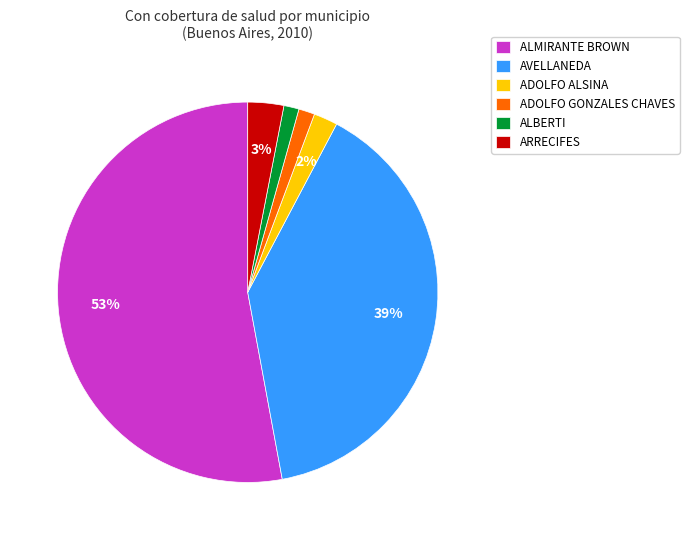

To the nearest percent, what is the average slice percentage?

17%